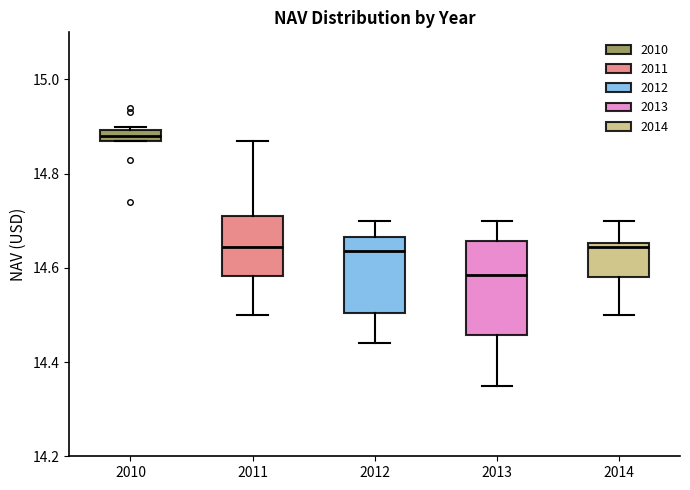

Which box's median line is the highest?

2010